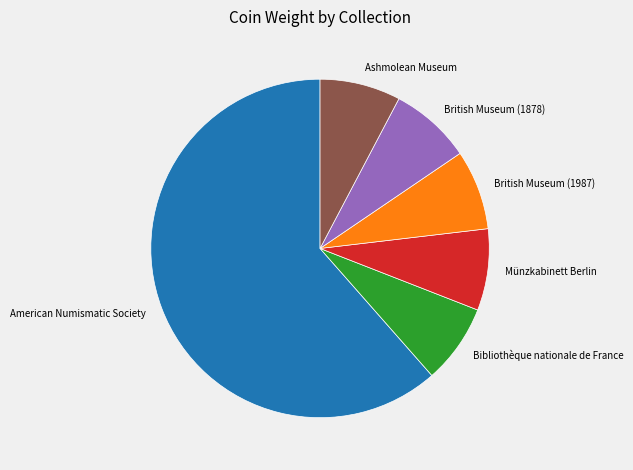

How many segments does this pie chart have?

6